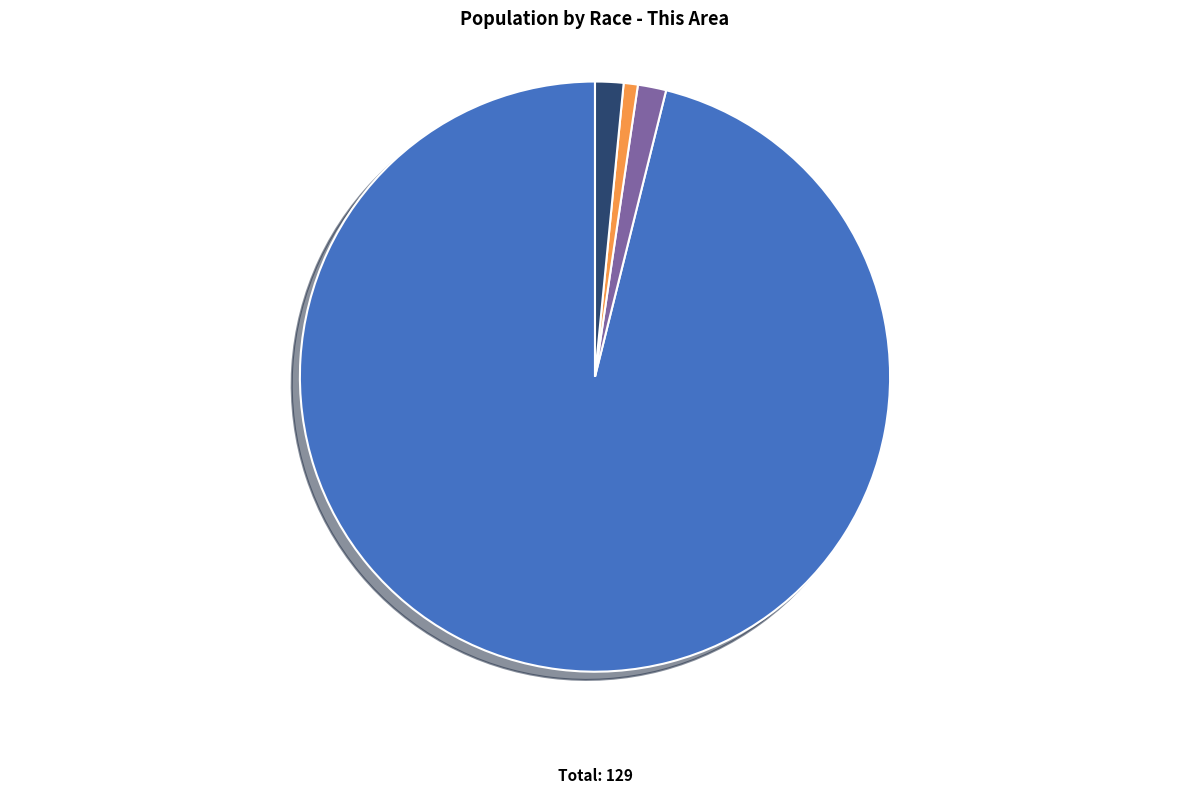

To the nearest percent, what is the average slice percentage?

25%